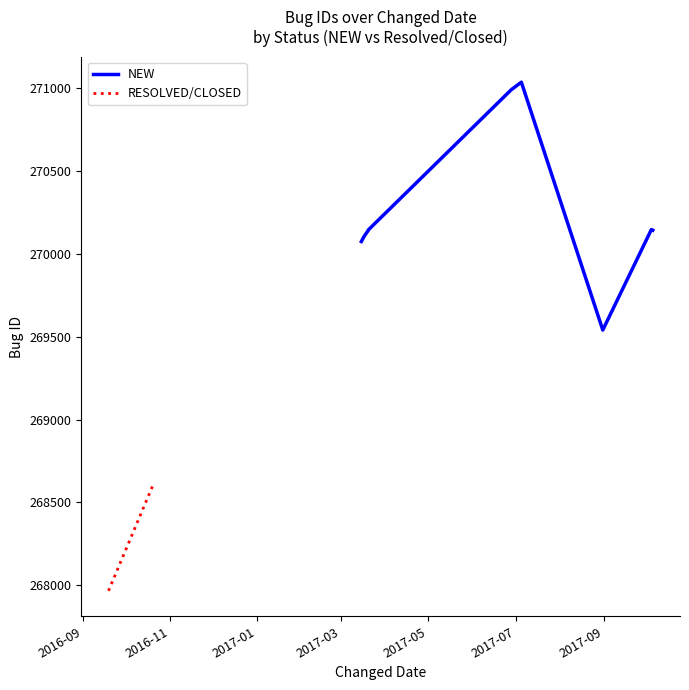

What is the ratio of the value at 10 to the value at 11?

1.0